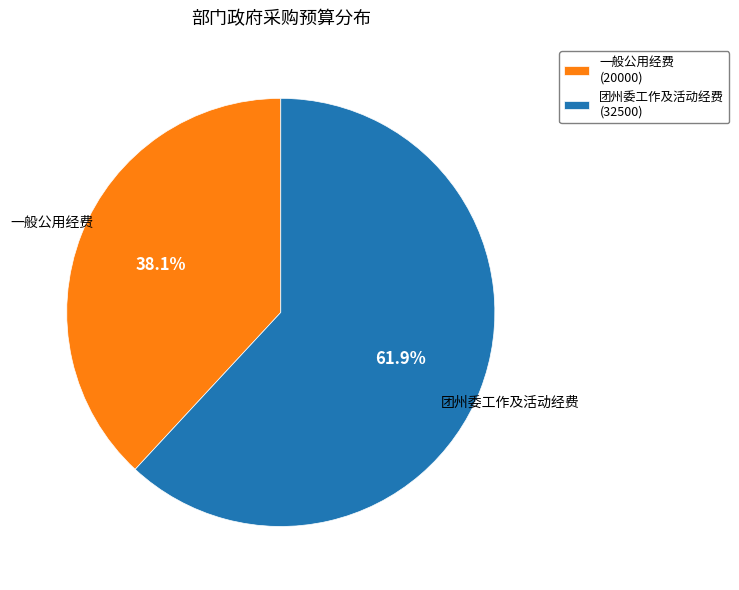

What is the total percentage of 团州委工作及活动经费 and 一般公用经费?

100.0%